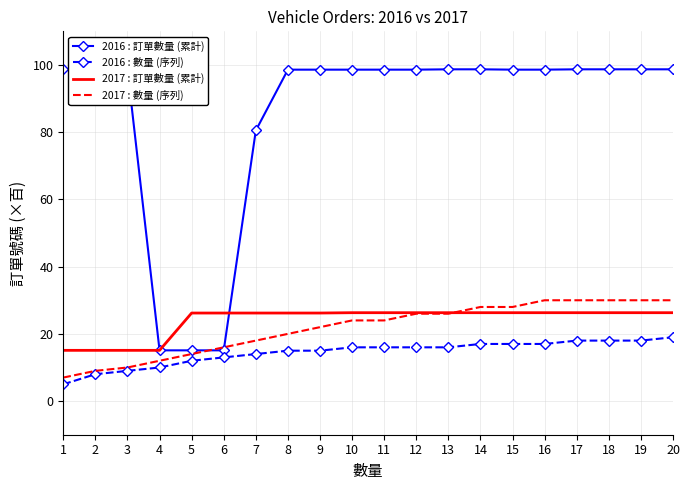

How many values in the 2016 : 數量 (序列) series are below 16?

9